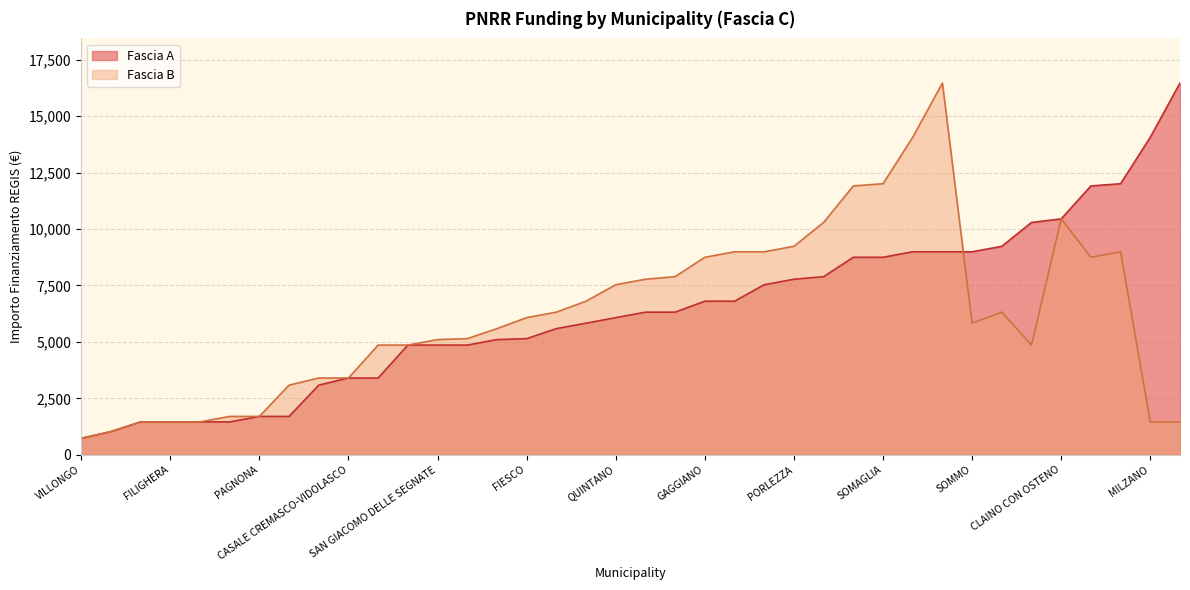

What is the highest value of the Fascia B series?

16464